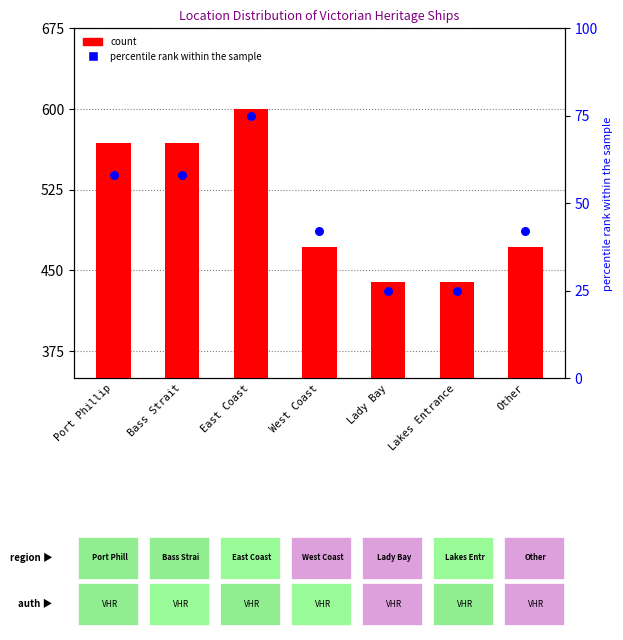

Which series has the widest spread of Y values?

count